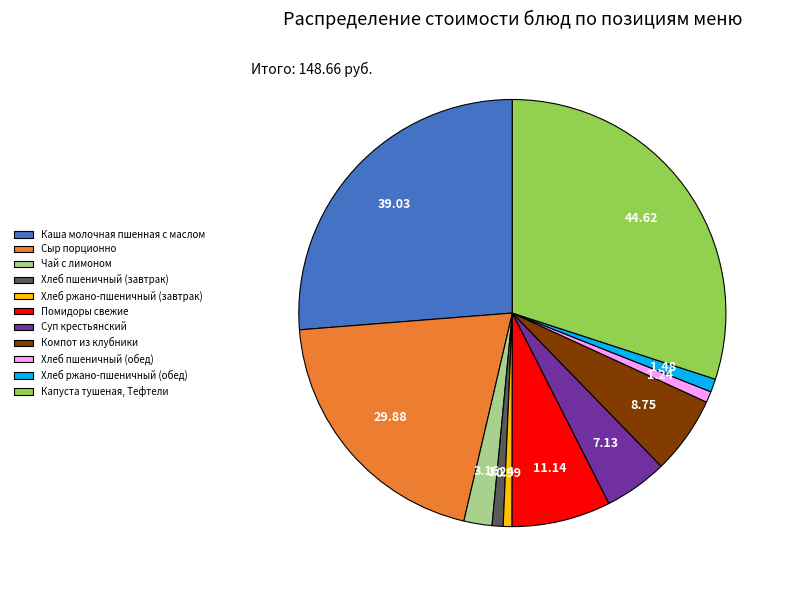

Is there any slice that represents more than half of the pie?

No